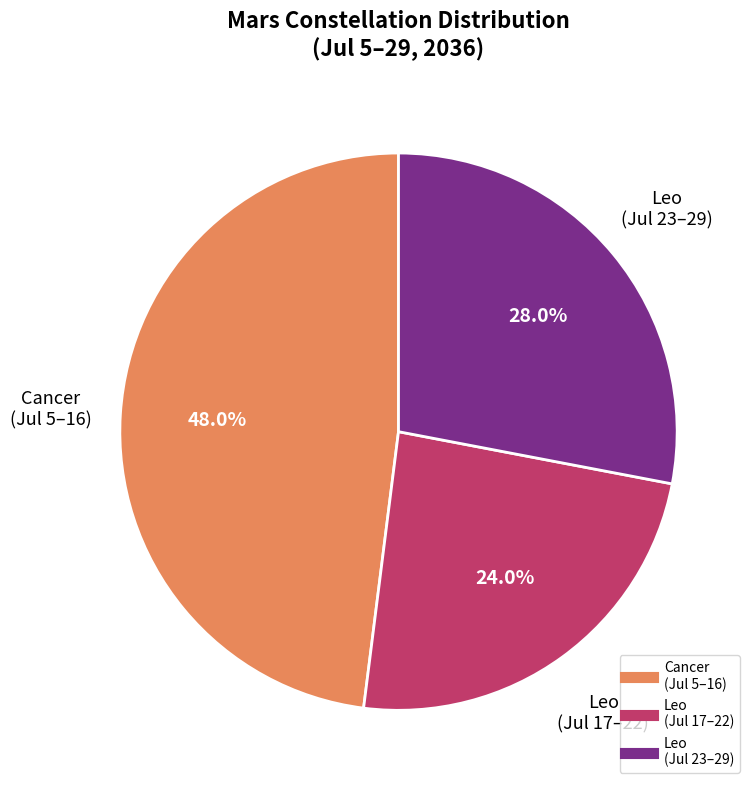

Does any single category account for the majority?

No